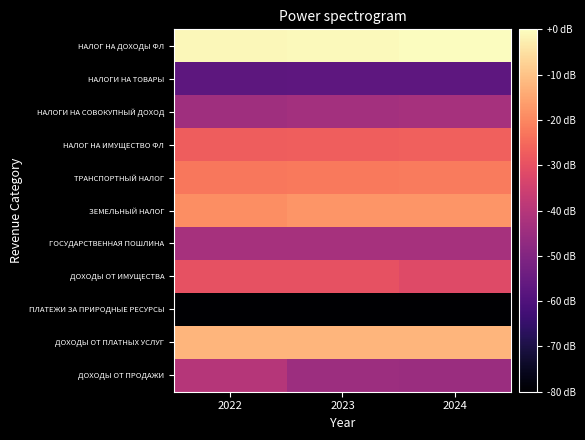

What is the smallest value displayed?

3.9